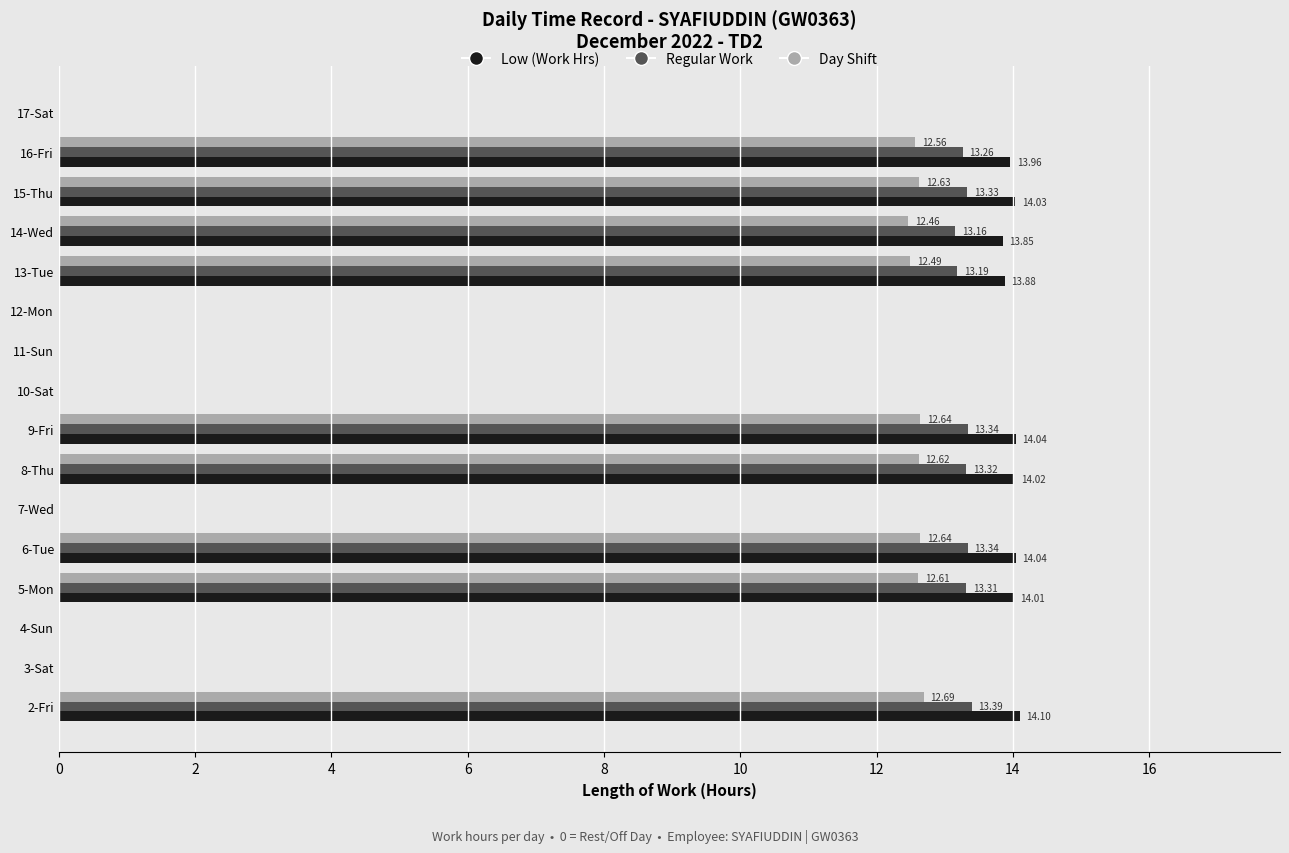

Count the number of categories in the chart.

16